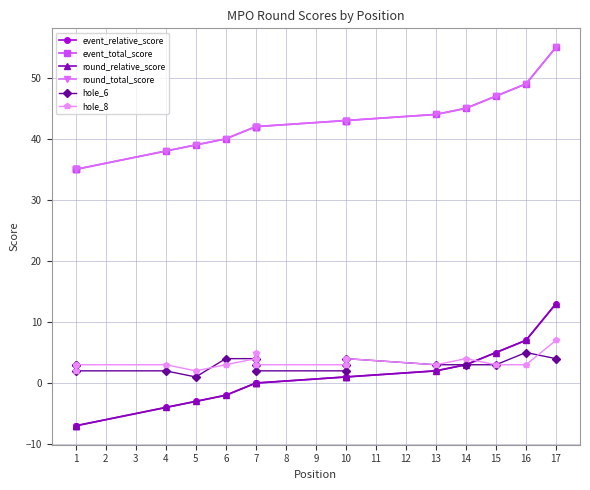

True or false: round_total_score has more than 1 interior local peaks.

False